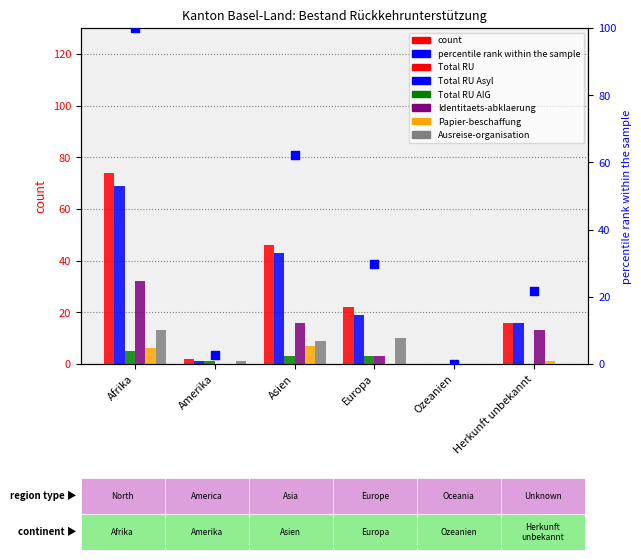

What is the total value across all series at Europa?

57